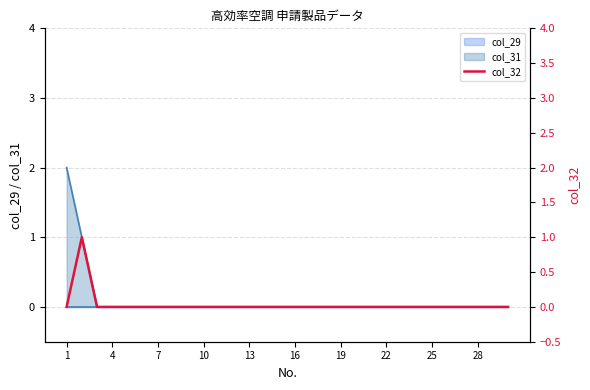

Reading left to right, list all the values displayed in this chart.

0	1	0	0	0	0	0	0	0	0	0	0	0	0	0	0	0	0	0	0	0	0	0	0	0	0	0	0	0	0